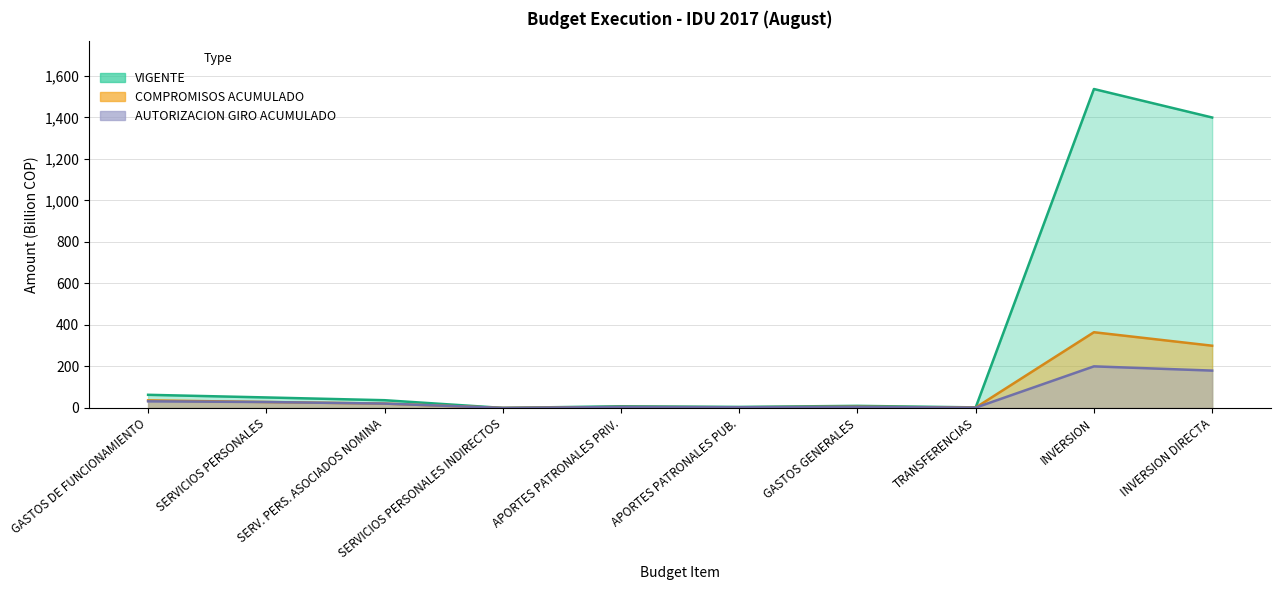

True or false: VIGENTE and COMPROMISOS ACUMULADO cross at least once.

False